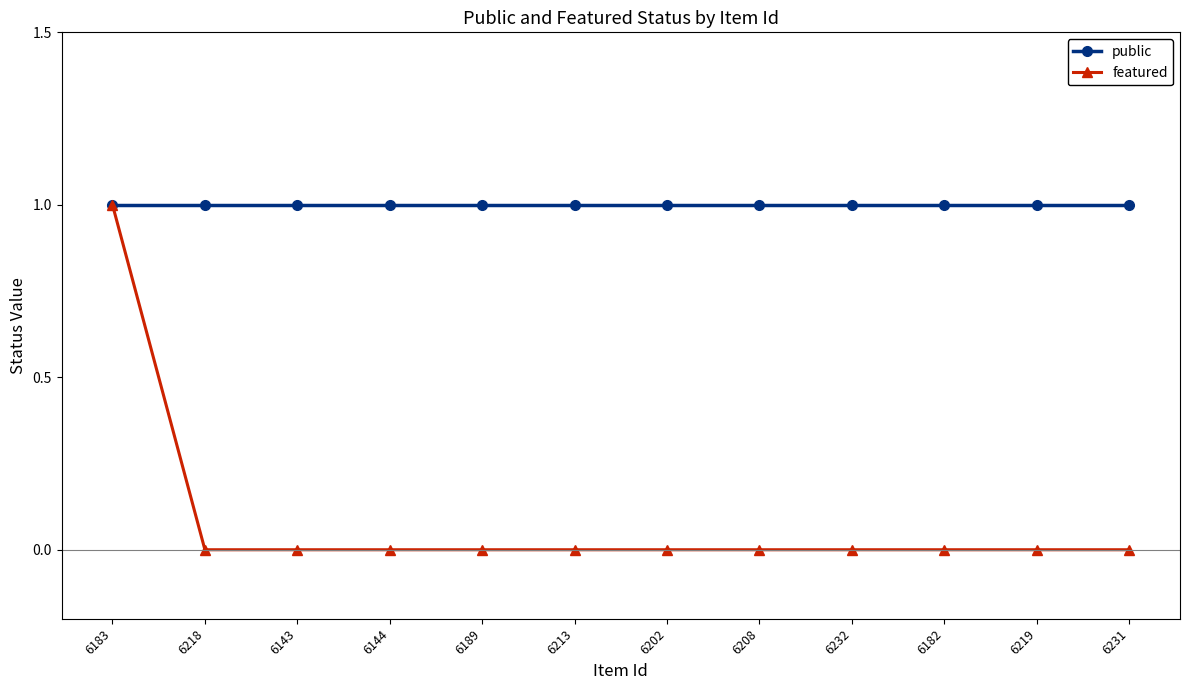

Which series has the largest total across all categories?

public